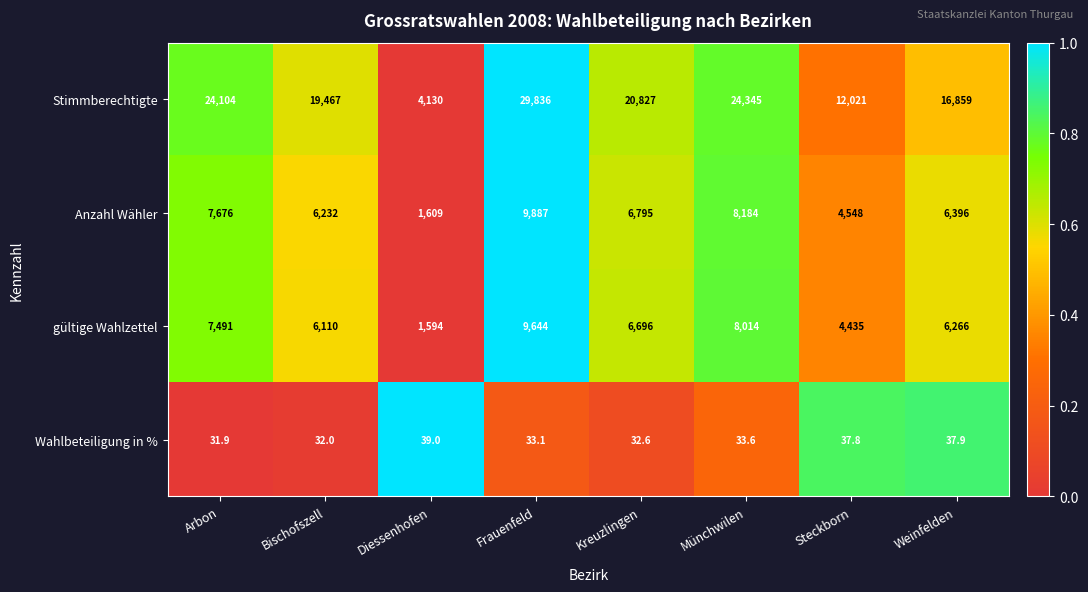

What is the sum of the gültige Wahlzettel values at Frauenfeld and Arbon?

17135.0